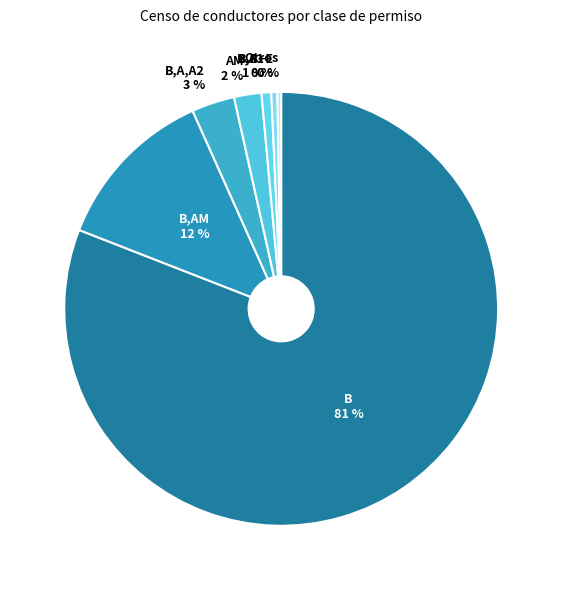

Which category has the biggest portion of the pie?

B 81 %